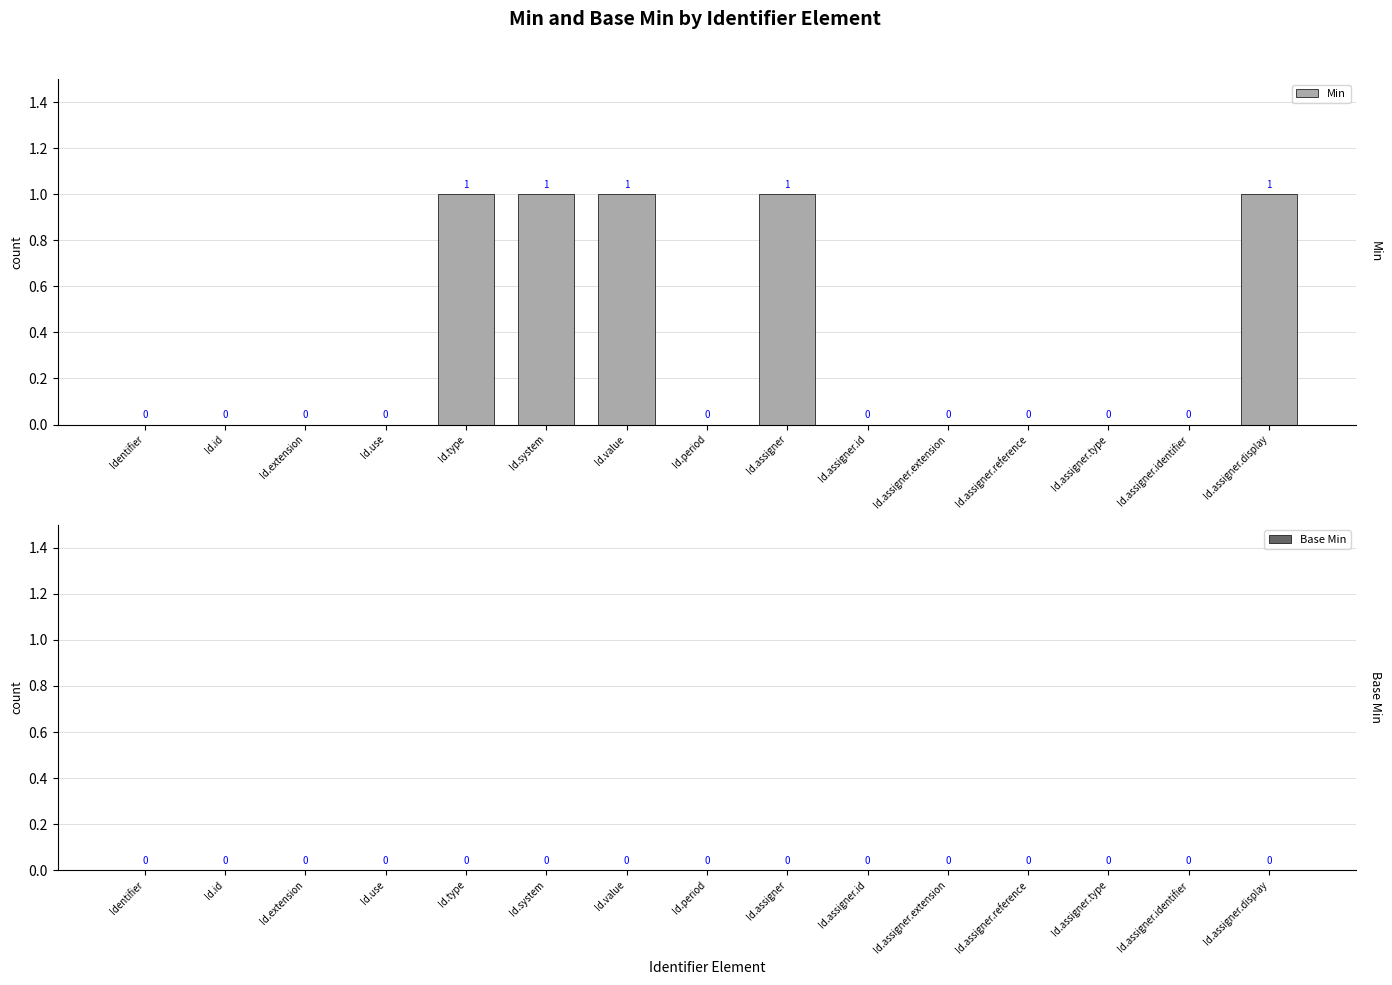

What is the sum of all values?

5